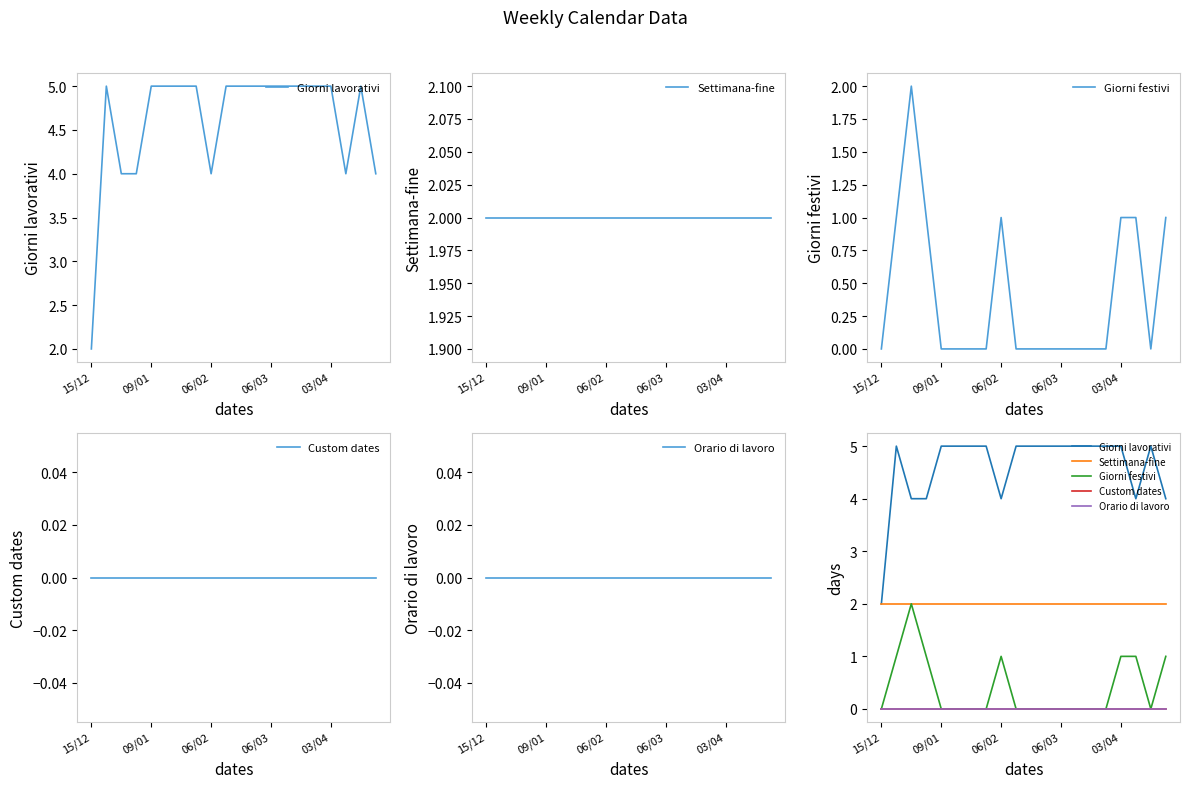

Where is Giorni lavorativi nearest to the value 3?

15/12